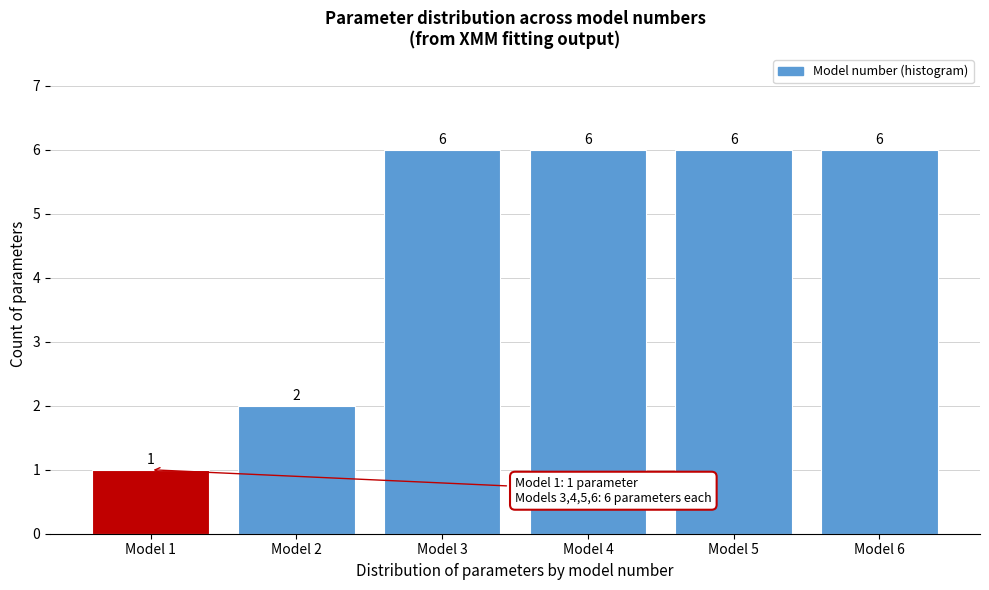

How tall is the bar that spans 3.5 to 4.5 on the x-axis?

6